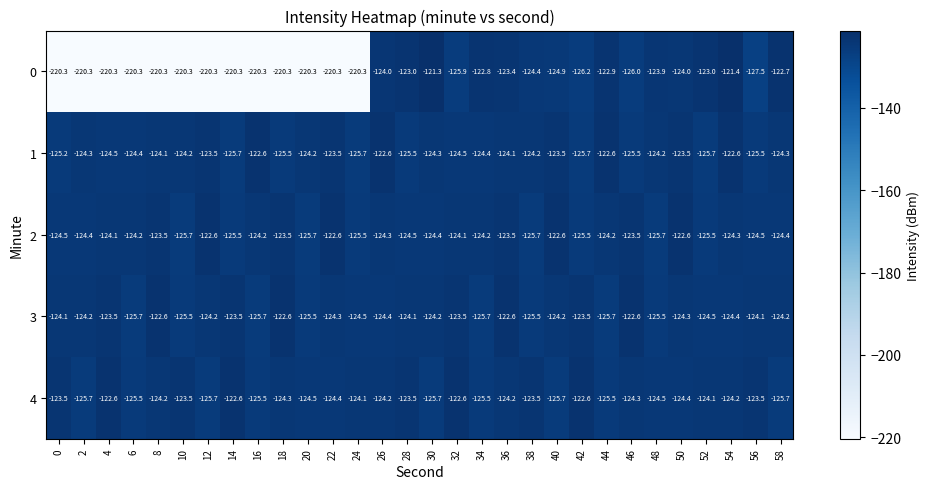

What value does the 3 series have at 16?

-125.7